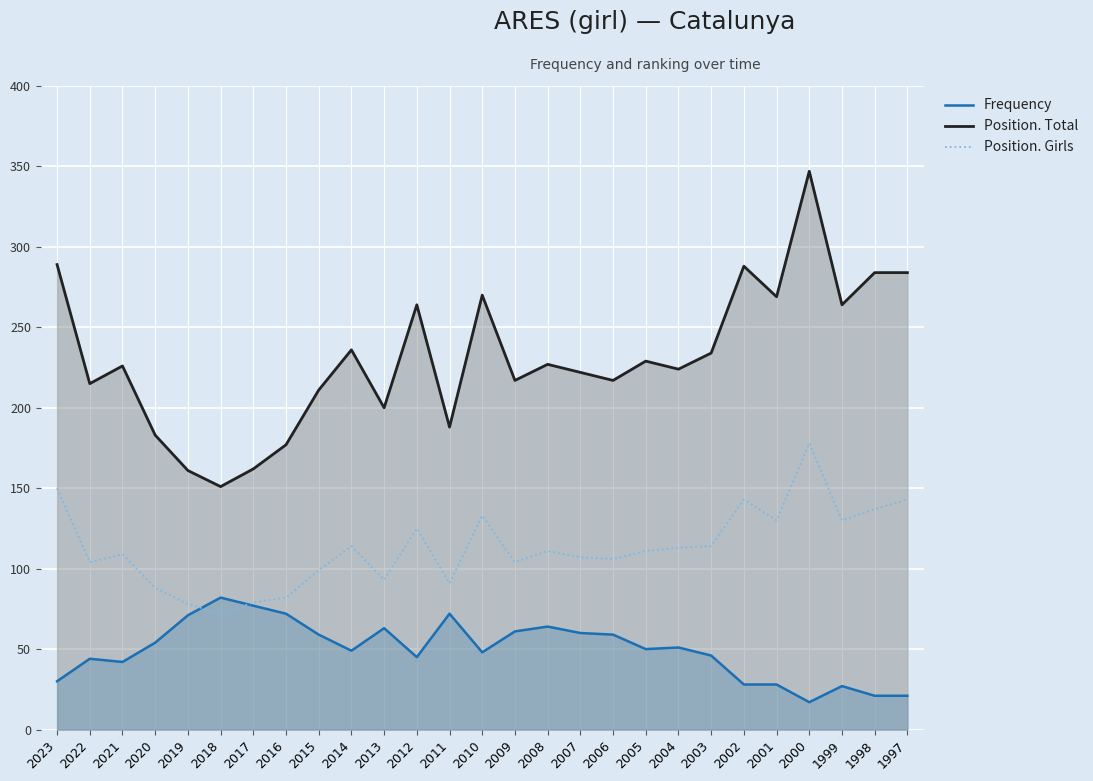

True or false: Position. Total and Frequency intersect in this chart.

False